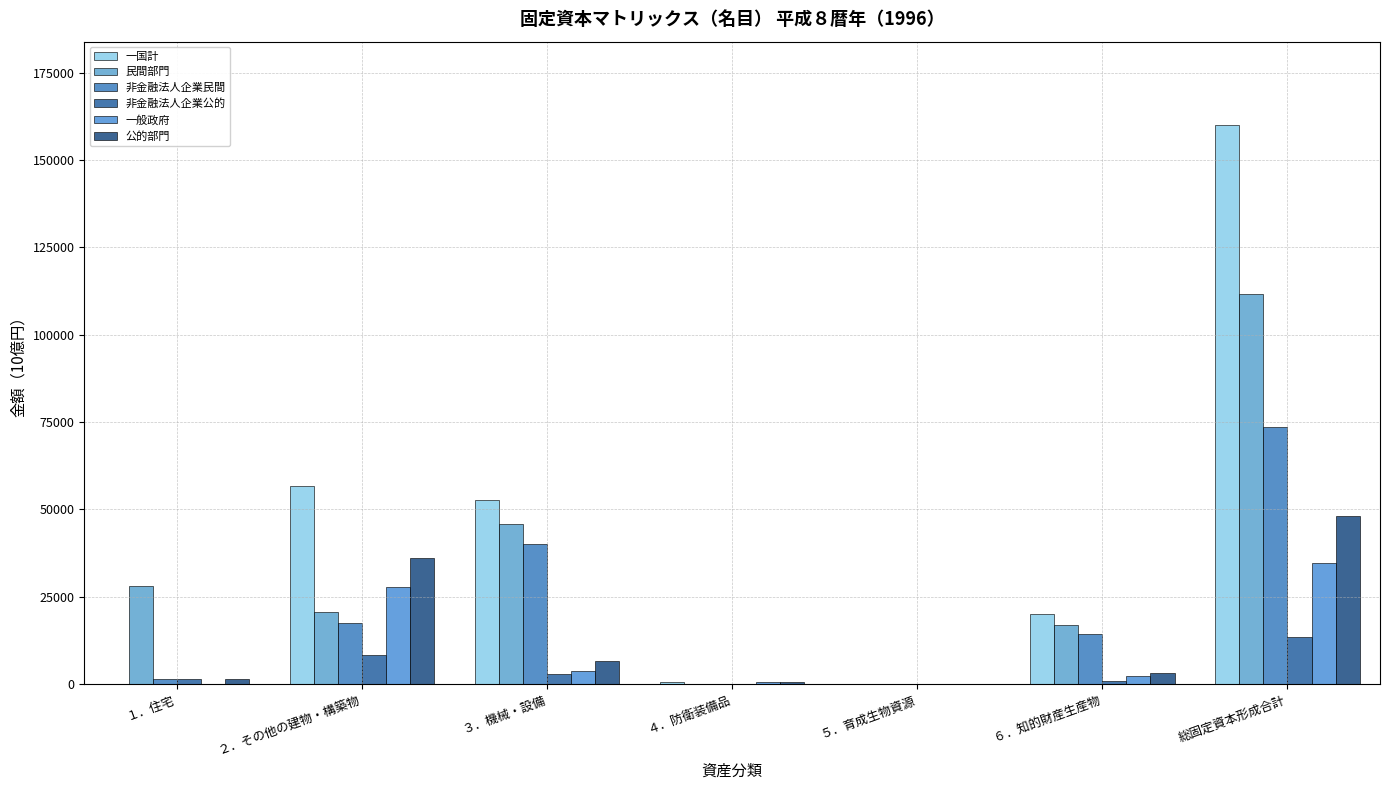

Are the bars grouped side by side (vs. stacked)?

Yes